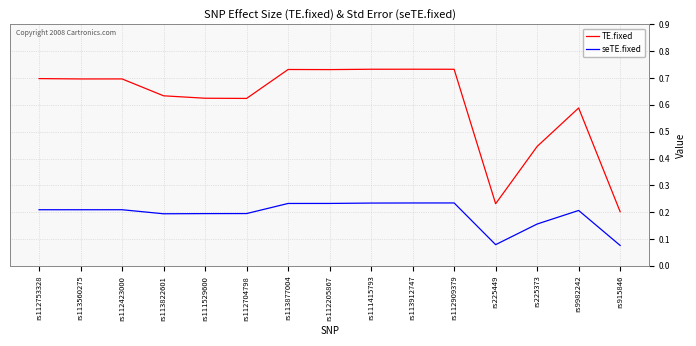

Which series has the largest range (max minus min)?

TE.fixed